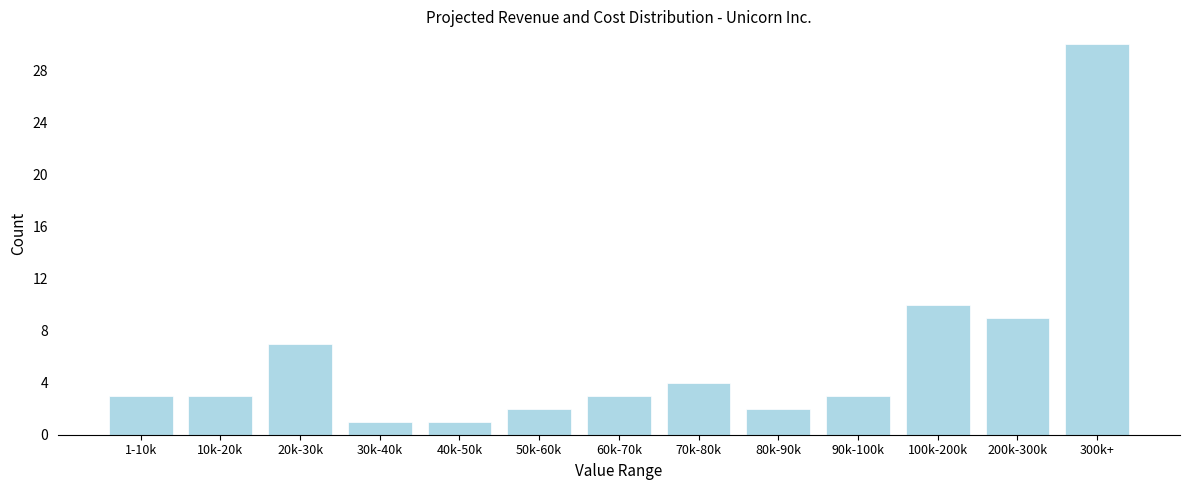

Reading left to right, extract all data points from this chart.

1-10k=3	10k-20k=3	20k-30k=7	30k-40k=1	40k-50k=1	50k-60k=2	60k-70k=3	70k-80k=4	80k-90k=2	90k-100k=3	100k-200k=10	200k-300k=9	300k+=30